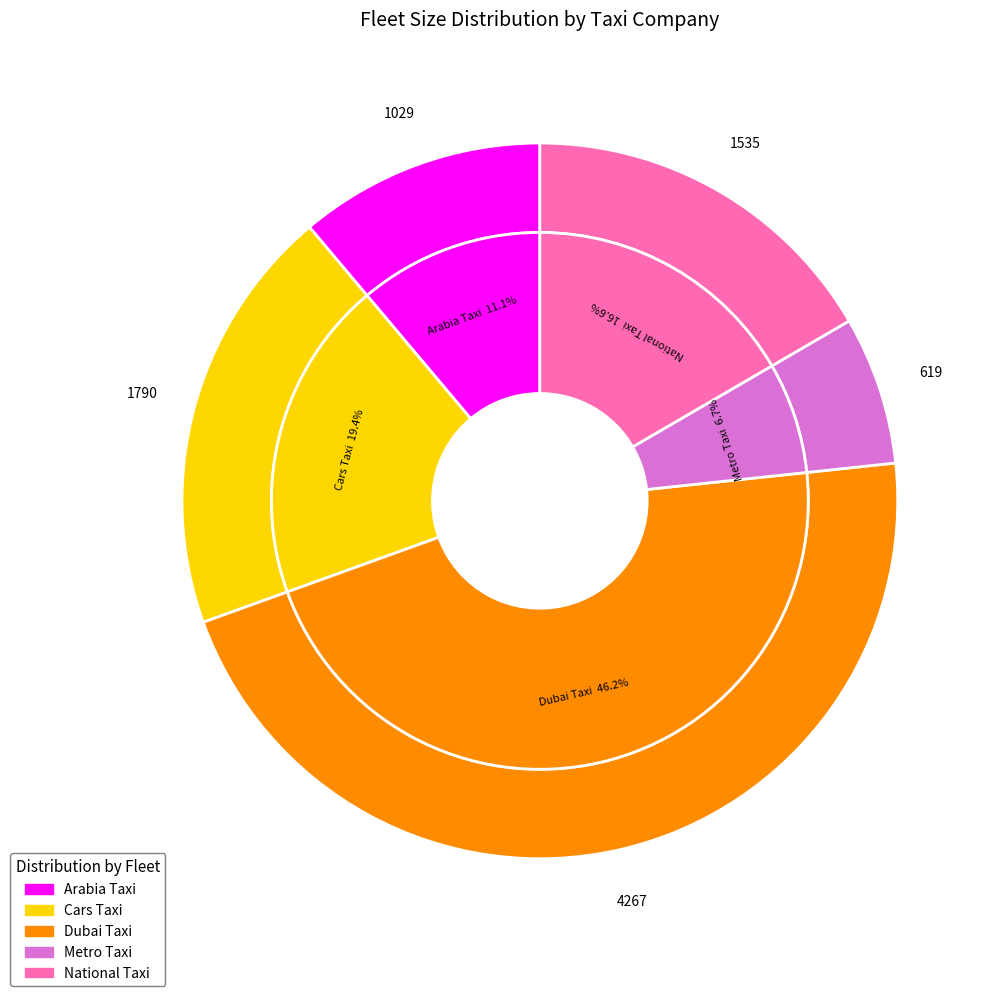

To the nearest percent, what is the average slice percentage?

20%